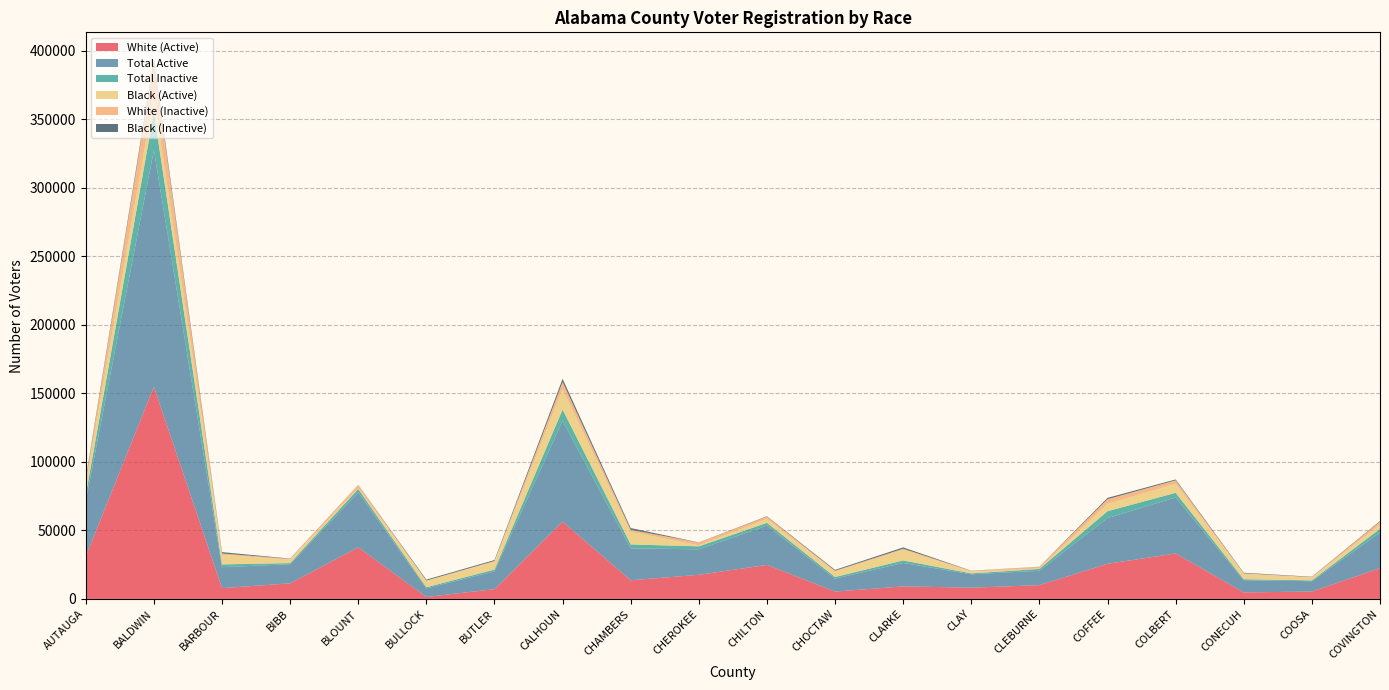

Reading left to right, list all the values displayed in this chart.

White (Active): AUTAUGA=31012	BALDWIN=154868	BARBOUR=7896	BIBB=11336	BLOUNT=37645	BULLOCK=1442	BUTLER=7126	CALHOUN=56370	CHAMBERS=13617	CHEROKEE=17599	CHILTON=24818	CHOCTAW=5366	CLARKE=9144	CLAY=8219	CLEBURNE=10045	COFFEE=25641	COLBERT=33167	CONECUH=4758	COOSA=5375	COVINGTON=22476
Total Active: AUTAUGA=40403	BALDWIN=172643	BARBOUR=15274	BIBB=13981	BLOUNT=40126	BULLOCK=6270	BUTLER=13037	CALHOUN=73677	CHAMBERS=23277	CHEROKEE=18621	CHILTON=28666	CHOCTAW=9478	CLARKE=17090	CLAY=9768	CLEBURNE=10492	COFFEE=33368	COLBERT=40861	CONECUH=8894	COOSA=7565	COVINGTON=25987
Total Inactive: AUTAUGA=4516	BALDWIN=27805	BARBOUR=2014	BIBB=833	BLOUNT=2513	BULLOCK=823	BUTLER=1249	CALHOUN=8144	CHAMBERS=2871	CHEROKEE=2152	CHILTON=2046	CHOCTAW=1153	CLARKE=1836	CLAY=643	CLEBURNE=1374	COFFEE=5008	COLBERT=3405	CONECUH=734	COOSA=592	COVINGTON=2701
Black (Active): AUTAUGA=8153	BALDWIN=12037	BARBOUR=7032	BIBB=2484	BLOUNT=664	BULLOCK=4725	BUTLER=5753	CALHOUN=14808	CHAMBERS=9179	CHEROKEE=774	CHILTON=2865	CHOCTAW=4055	CLARKE=7747	CLAY=1328	CLEBURNE=280	COFFEE=5345	COLBERT=6535	CONECUH=3989	COOSA=2092	COVINGTON=3053
White (Inactive): AUTAUGA=3296	BALDWIN=24269	BARBOUR=958	BIBB=633	BLOUNT=2283	BULLOCK=137	BUTLER=554	CALHOUN=5347	CHAMBERS=1534	CHEROKEE=2005	CHILTON=1659	CHOCTAW=513	CLARKE=843	CLAY=473	CLEBURNE=1301	COFFEE=3448	COLBERT=2596	CONECUH=325	COOSA=359	COVINGTON=2194
Black (Inactive): AUTAUGA=933	BALDWIN=2211	BARBOUR=984	BIBB=181	BLOUNT=72	BULLOCK=672	BUTLER=666	CALHOUN=2304	CHAMBERS=1236	CHEROKEE=102	CHILTON=294	CHOCTAW=622	CLARKE=938	CLAY=136	CLEBURNE=52	COFFEE=940	COLBERT=634	CONECUH=396	COOSA=219	COVINGTON=419